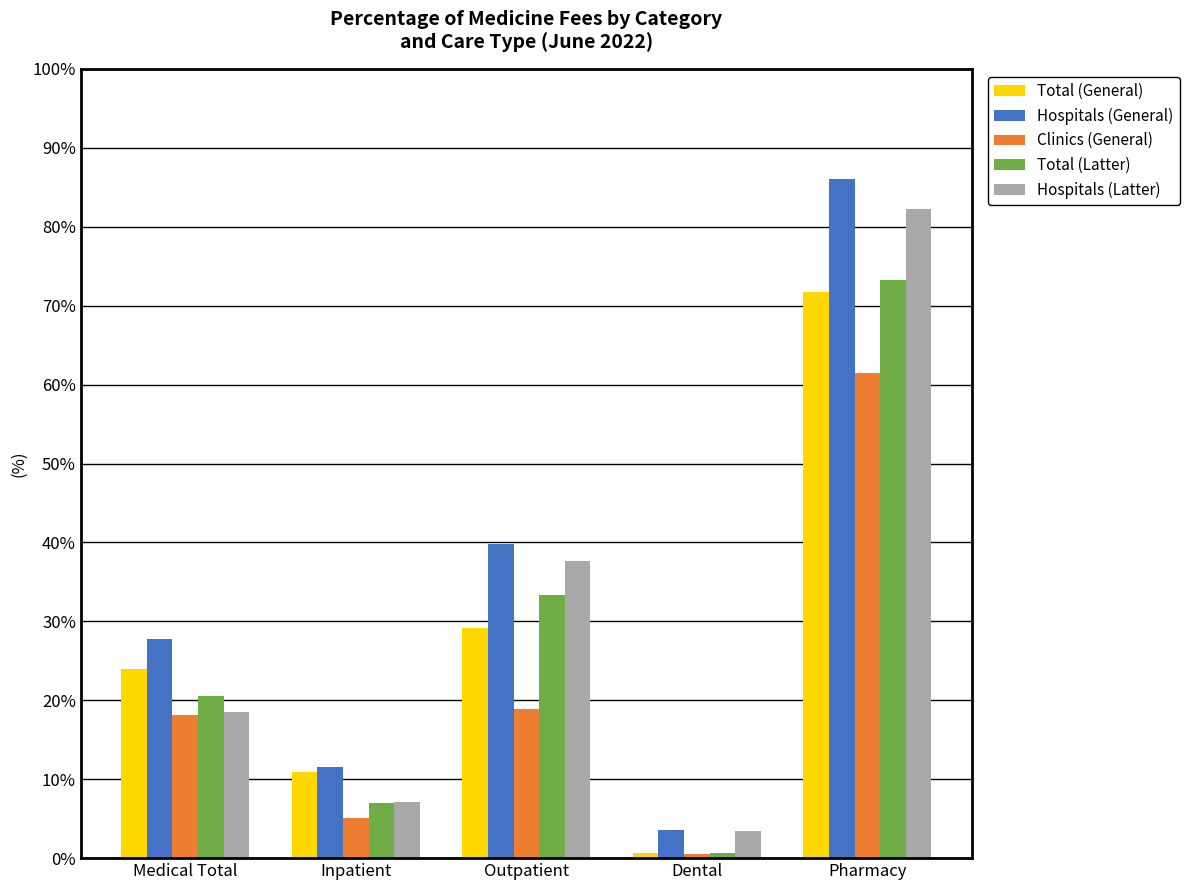

What is the value of the Clinics (General) bar at the 4th from the left?

0.5